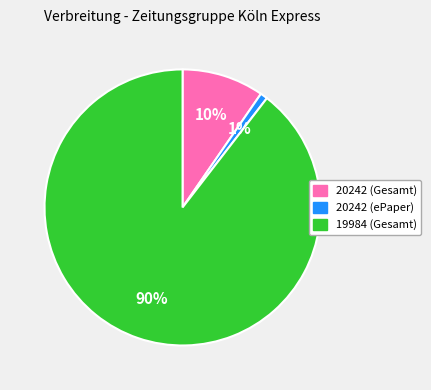

To the nearest percent, what is the average slice percentage?

33%